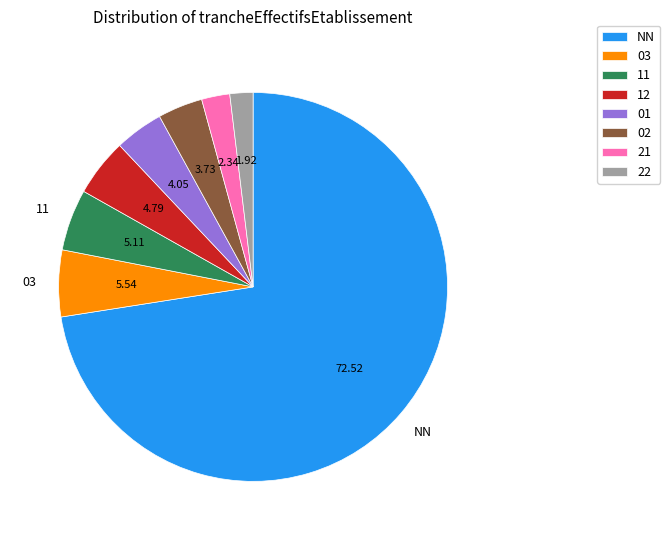

Between NN and 11, which is larger?

NN